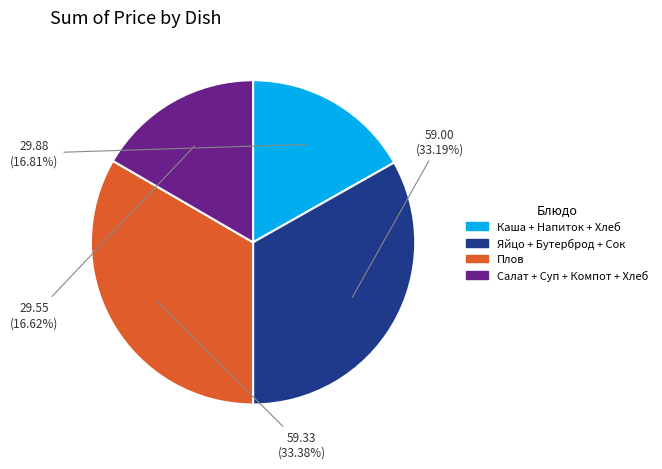

To the nearest percent, what is the average slice percentage?

25%